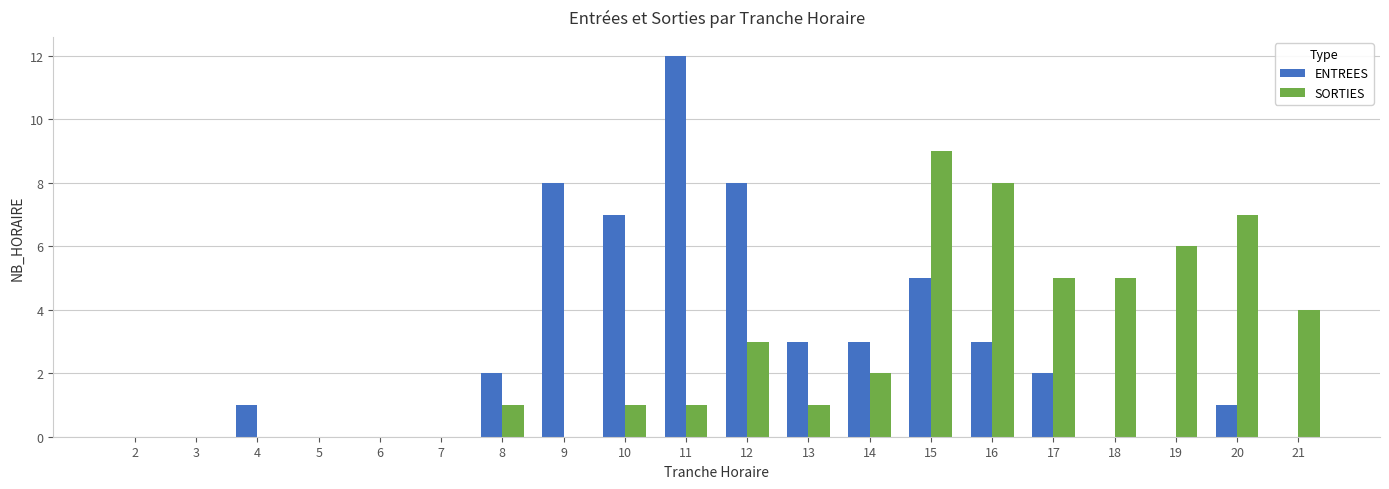

At which category is the sum across all series the highest?

15